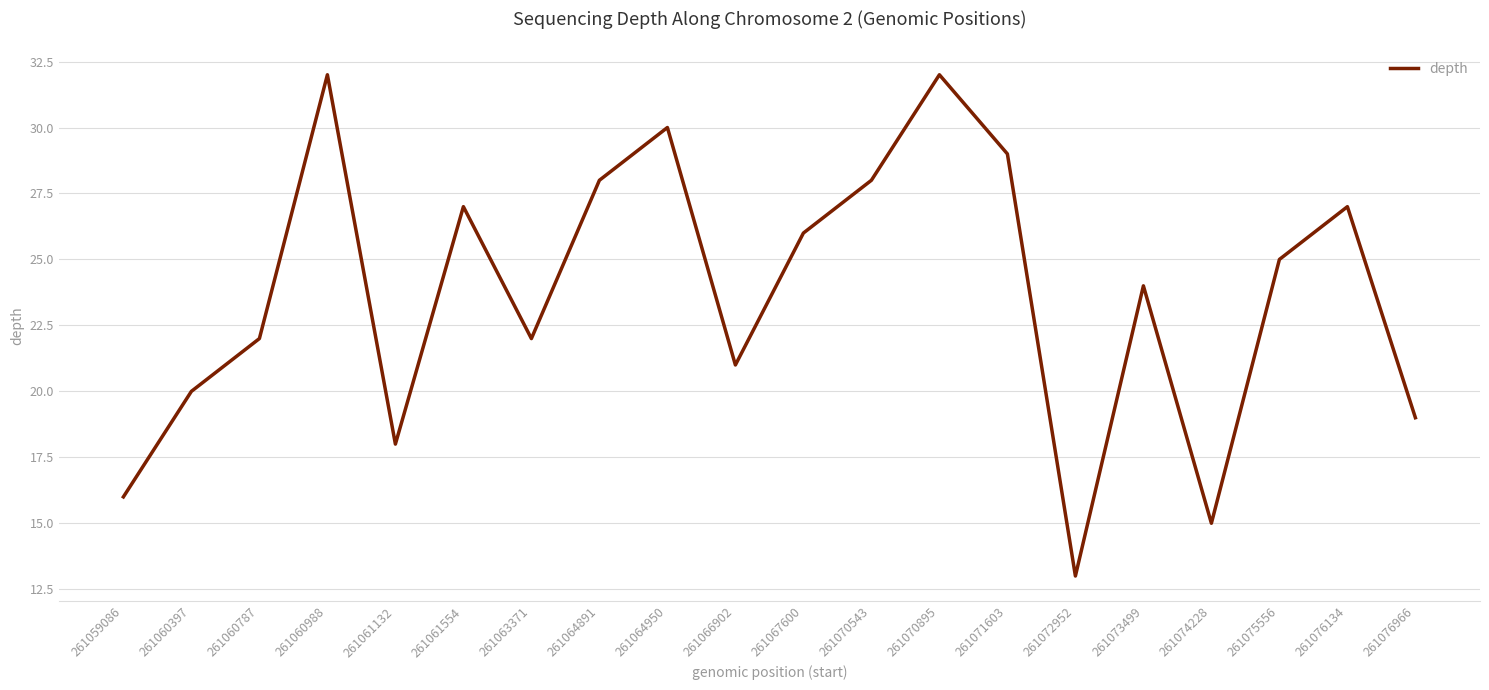

What value does the data have at 261073499, to the nearest 10?

20